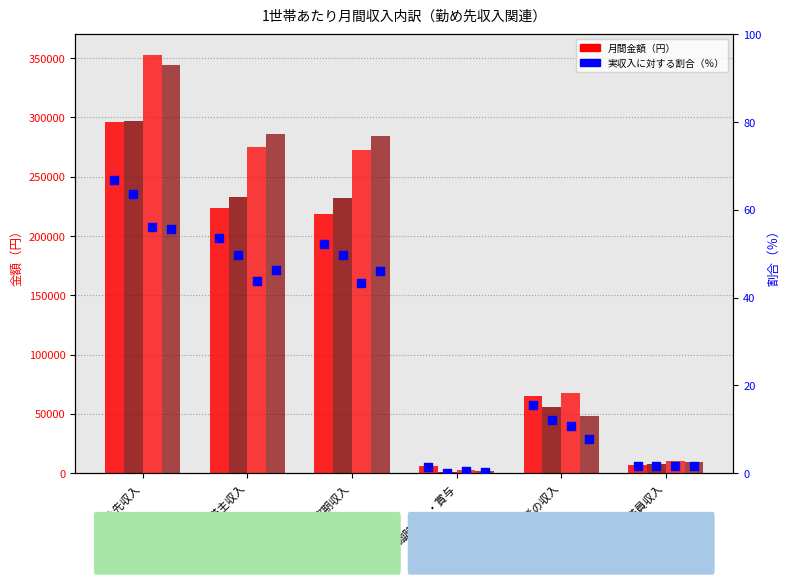

At which category is the sum across all series the highest?

勤め先収入